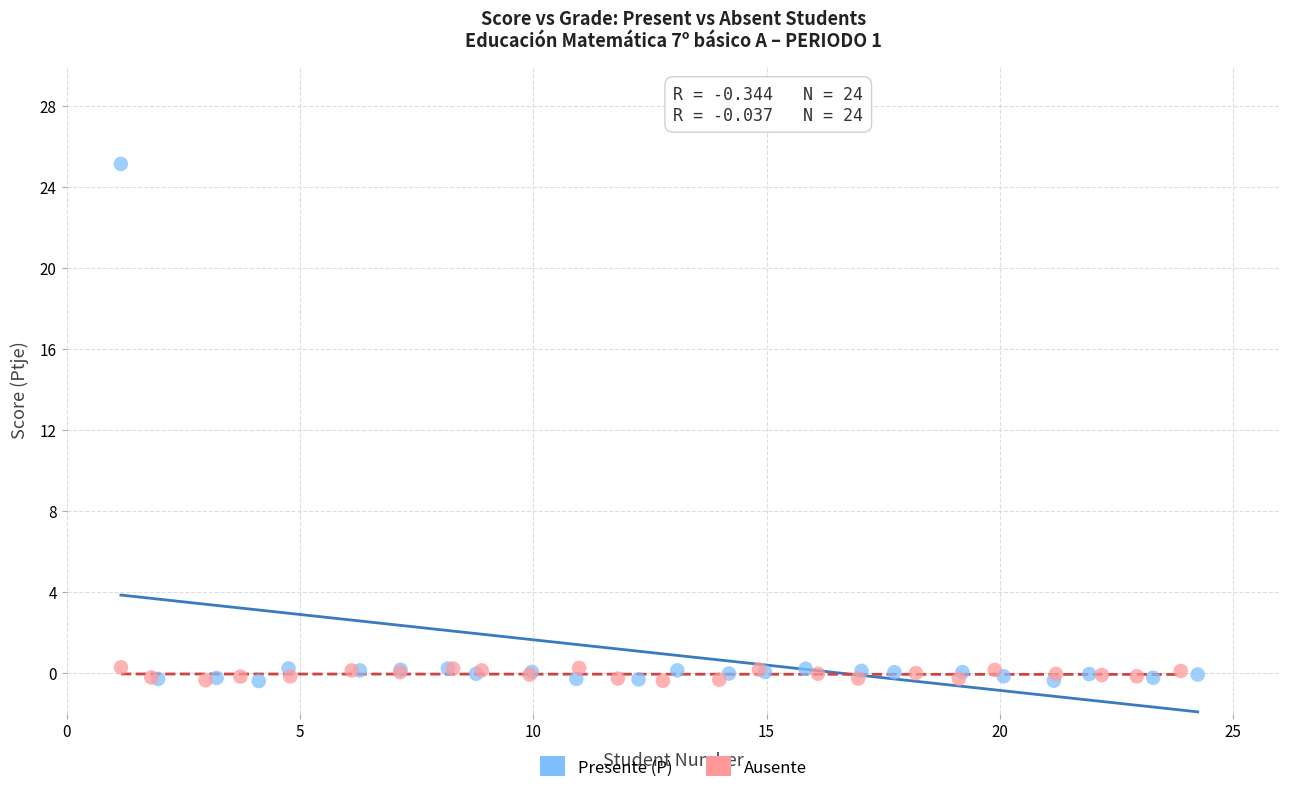

Which series reaches the maximum Y coordinate?

Presente (P)